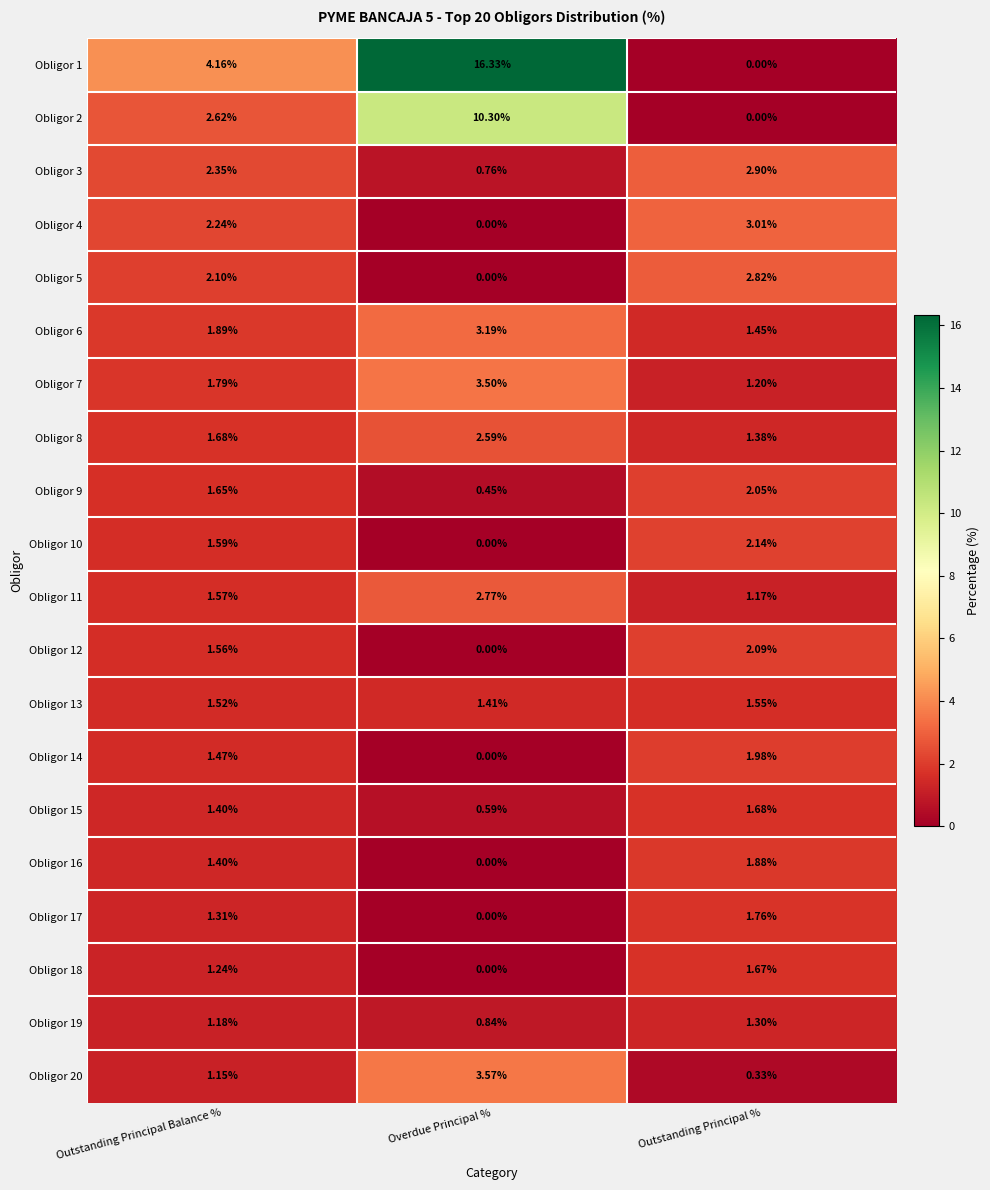

Where does the Obligor 15 series first go above 1?

Outstanding Principal Balance %